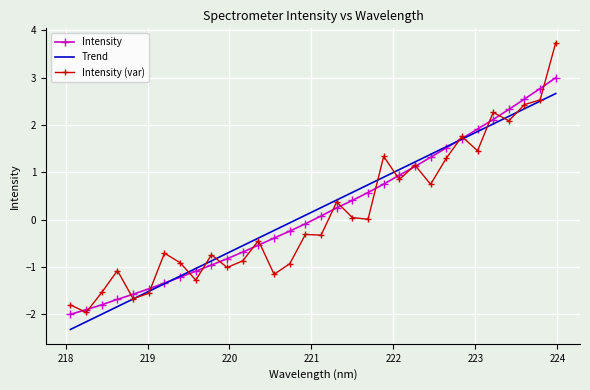

Rank the series by their maximum value, from highest to lowest.

Intensity (var), Intensity, Trend